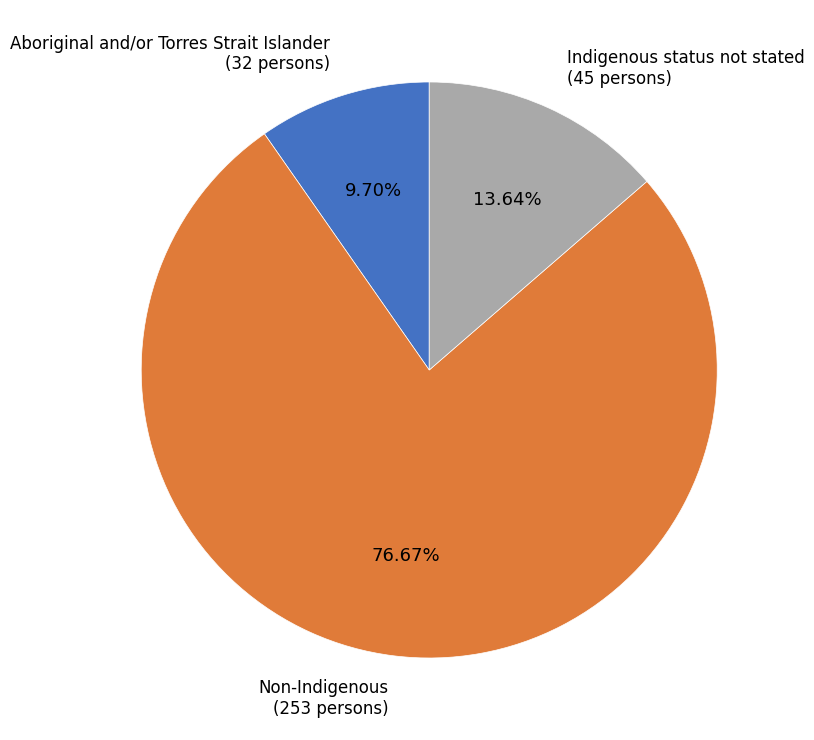

Which category has the biggest portion of the pie?

Non-Indigenous